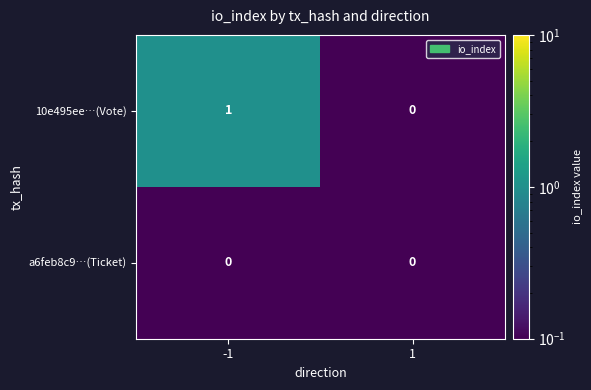

Which series has the largest total across all categories?

10e495ee…(Vote)